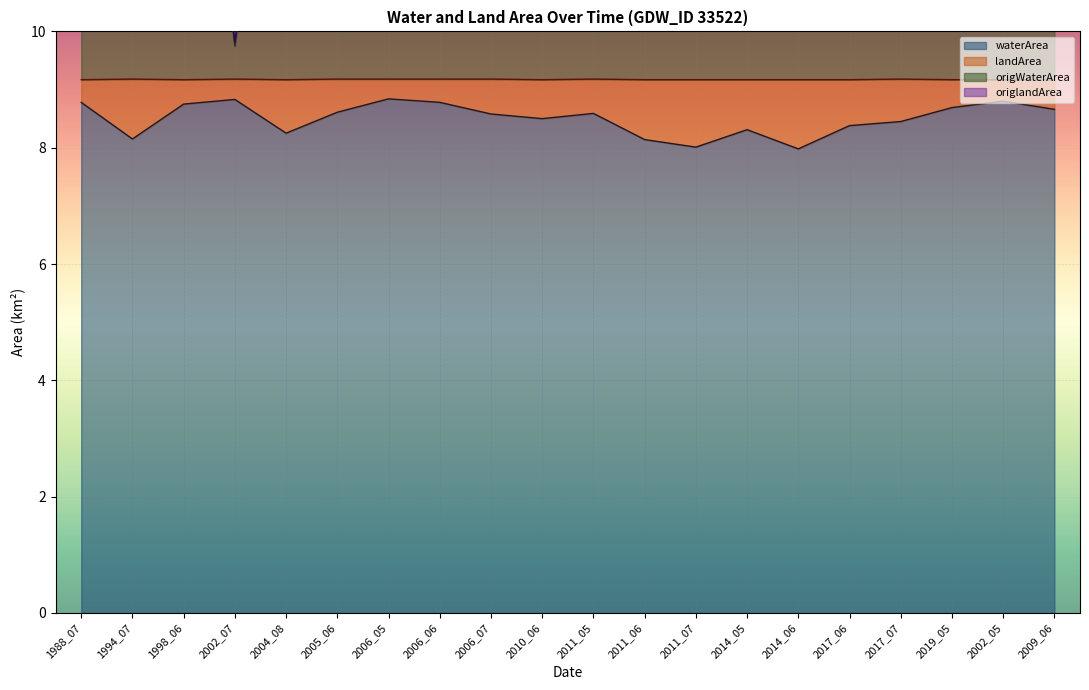

What is the value of the waterArea point at the 18th from the left?

8.7